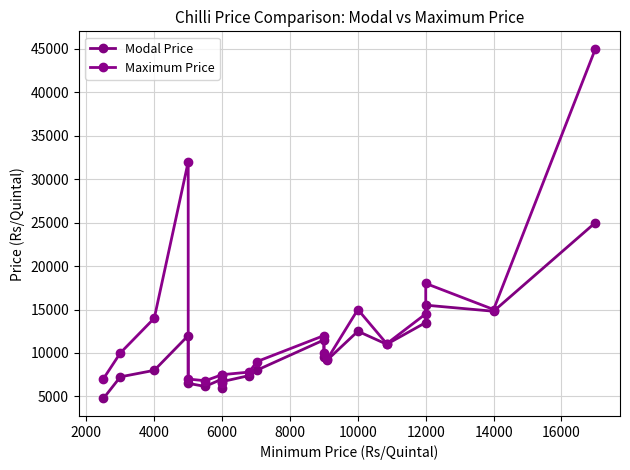

What are all the series names shown in the legend?

Modal Price, Maximum Price